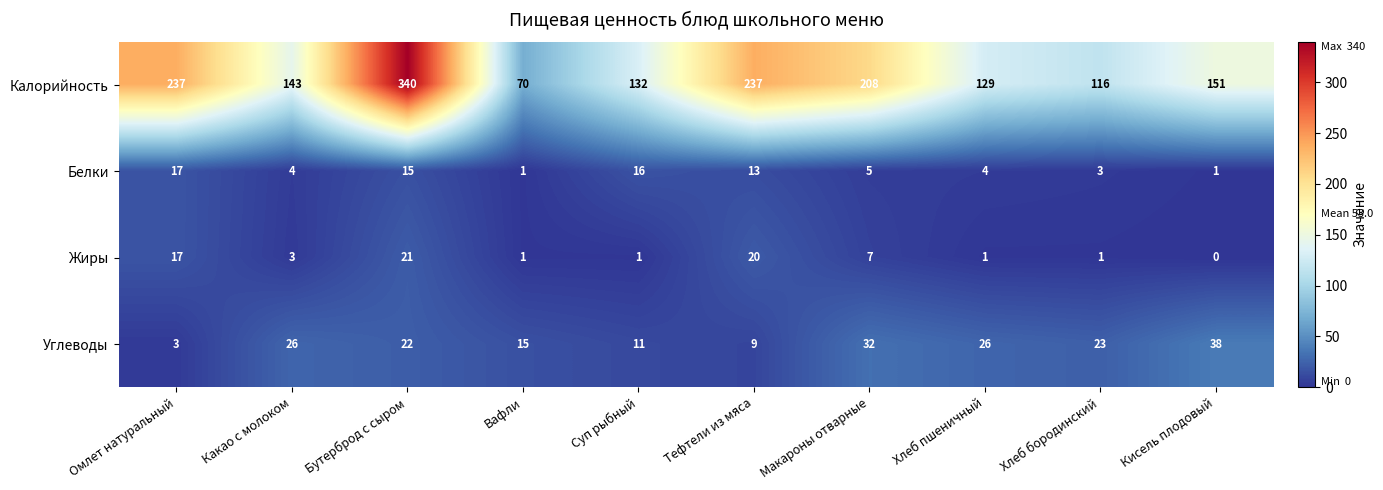

What is the highest value of the Углеводы series?

38